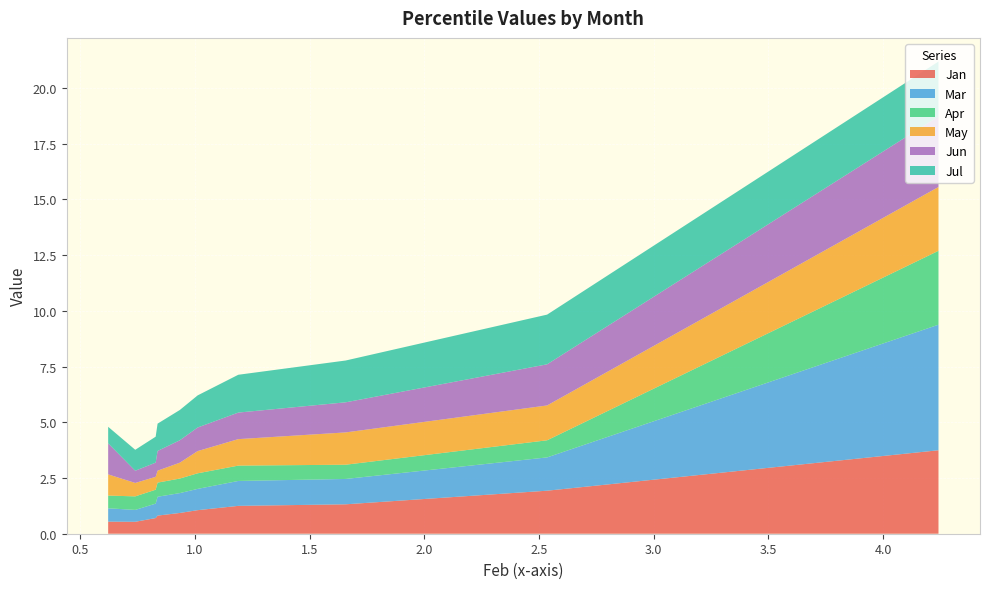

What is the lowest value of the Jan series?

0.5